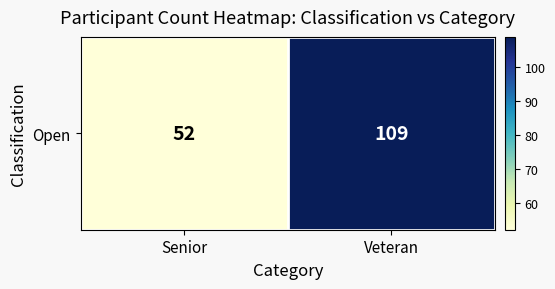

Rank the categories by value from highest to lowest.

Veteran, Senior